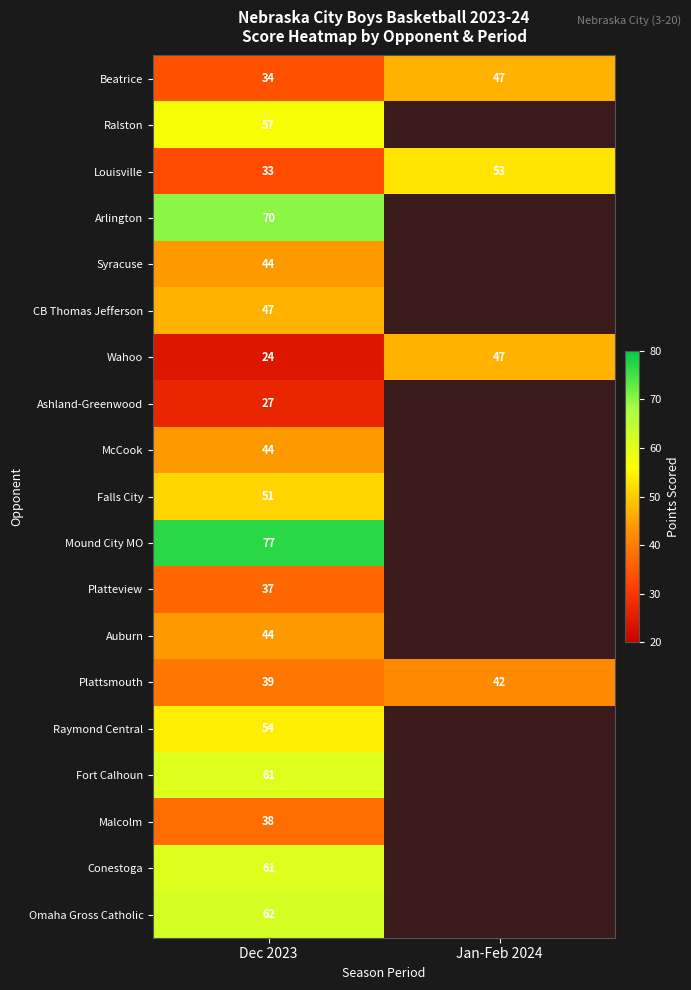

List the labels in order of Wahoo value, largest first.

Jan-Feb 2024, Dec 2023